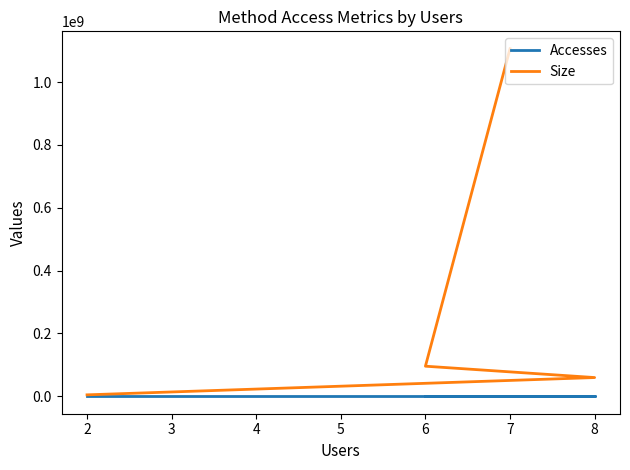

Is this an area chart (filled region under the line)?

No